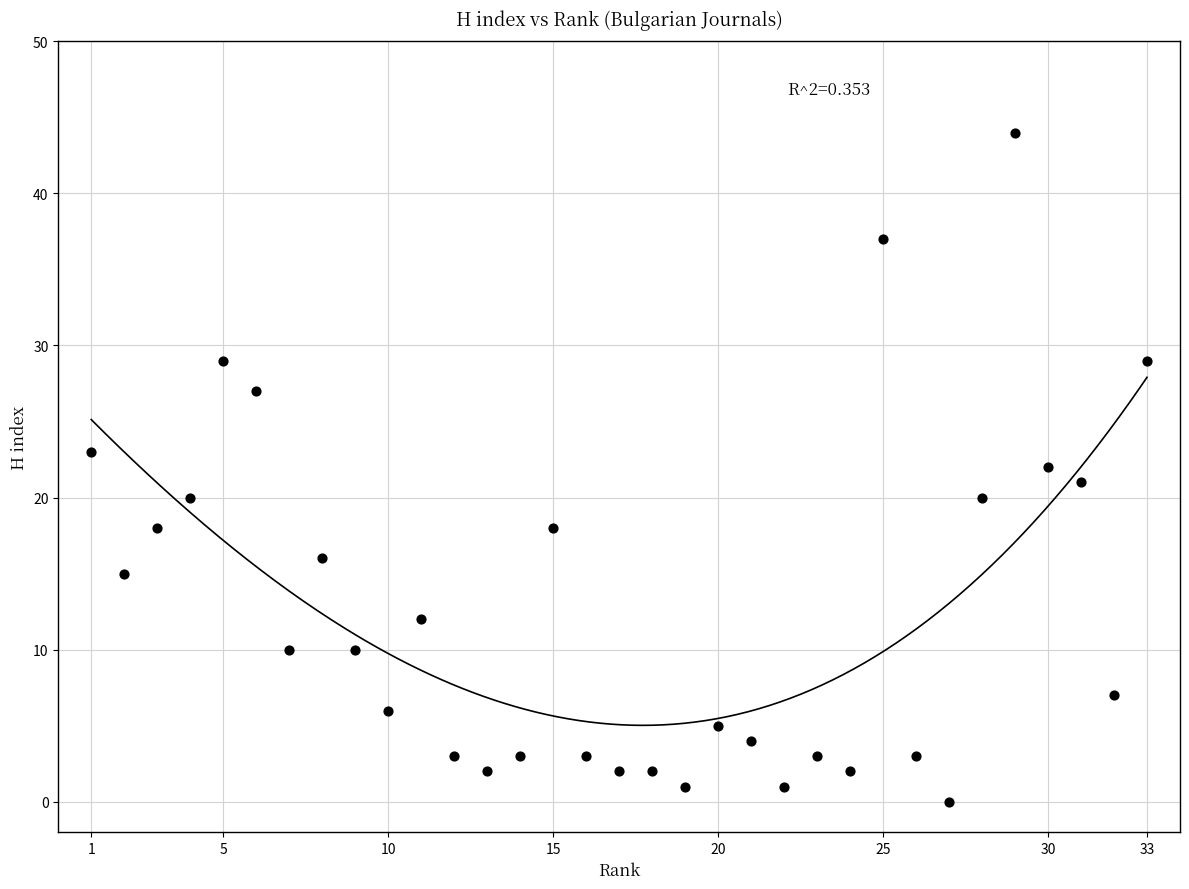

What is the range of Y values (max minus min)?

44